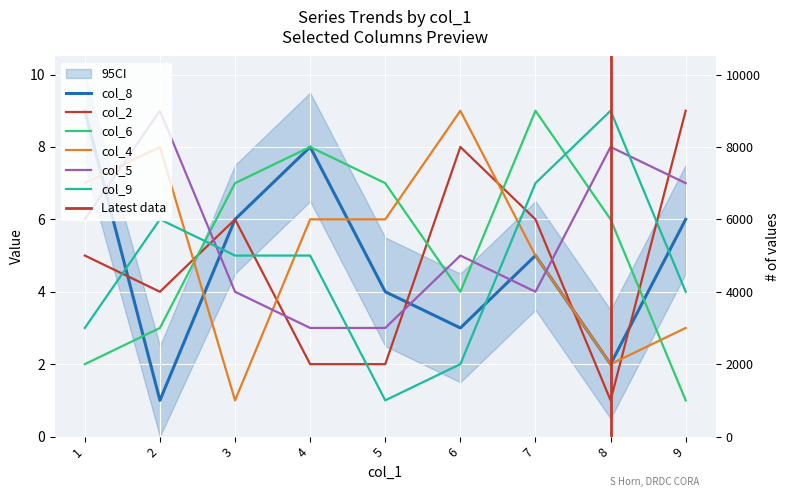

At 5, list the series in order from largest to smallest.

col_6, col_4, col_8, col_5, col_2, col_9